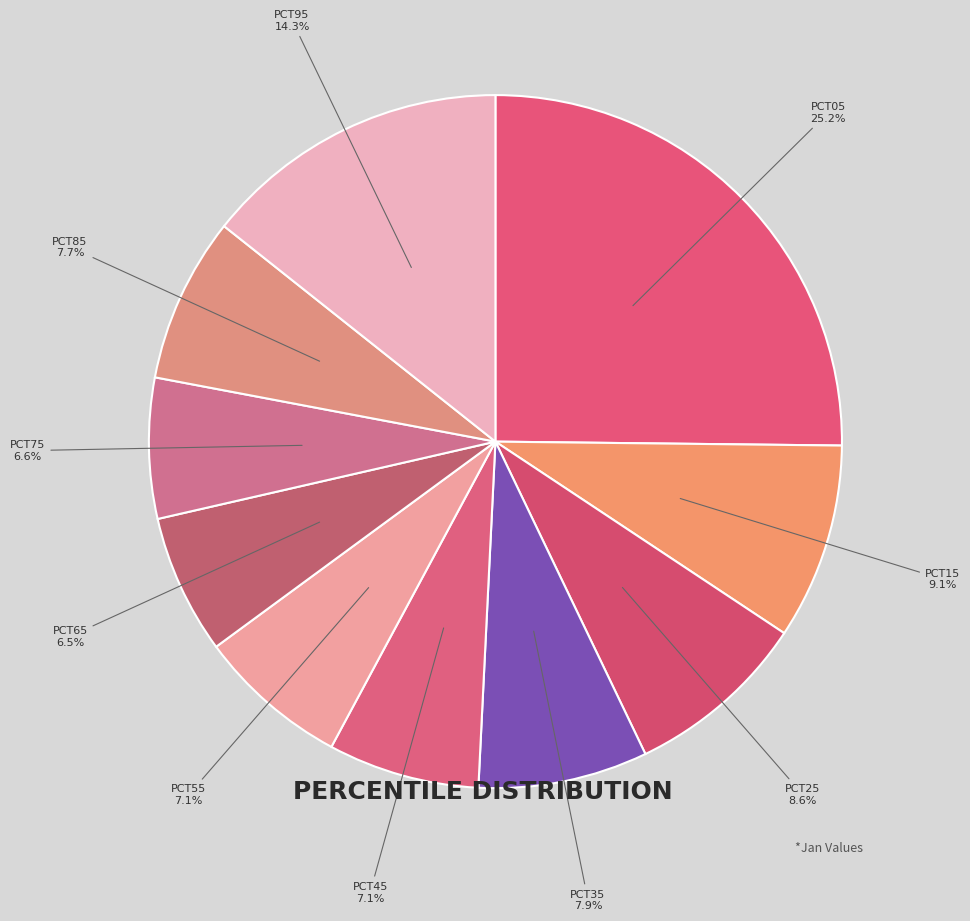

Count the number of slices in the pie.

10